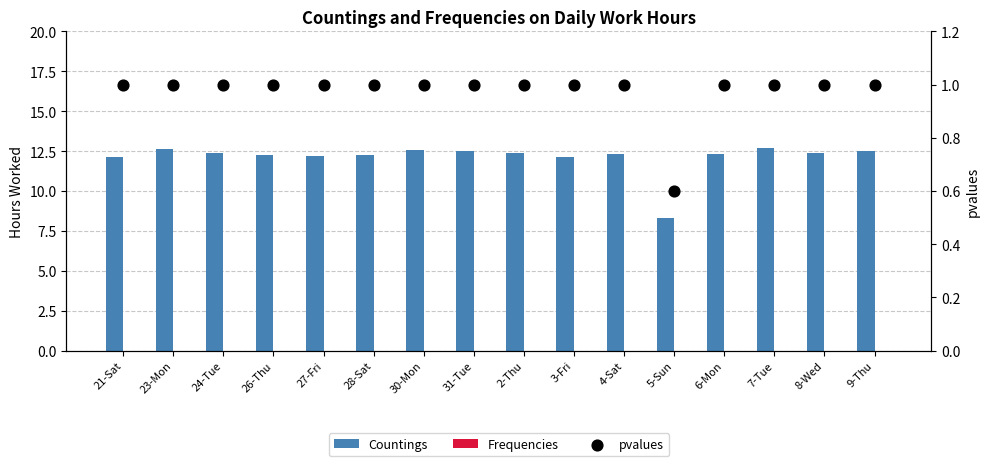

Is the value of pvalues at 9-Thu greater than the value of Frequencies at 5-Sun?

Yes